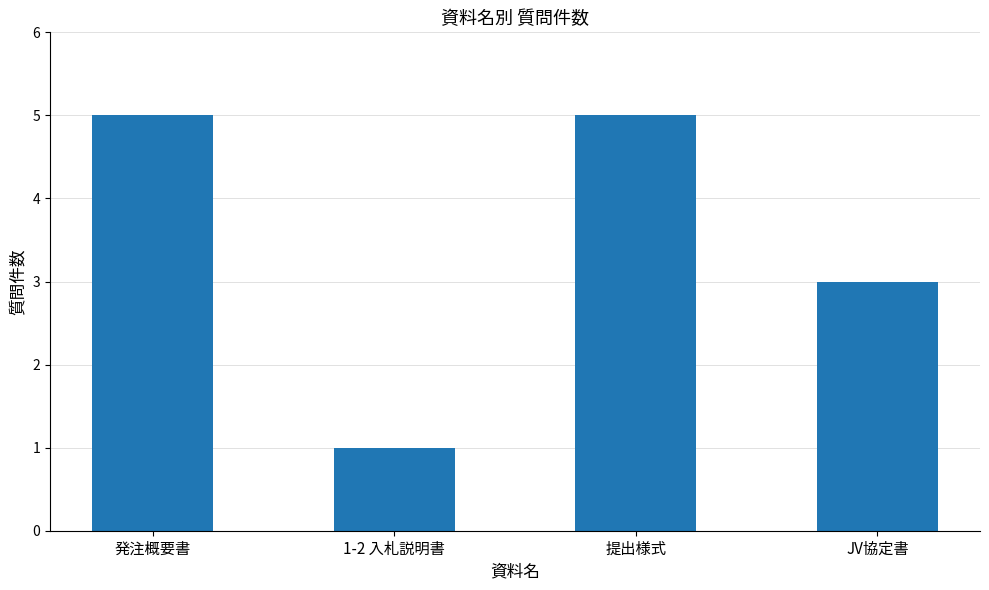

Reading left to right, transcribe all the data shown in this chart.

発注概要書=5	1-2 入札説明書=1	提出様式=5	JV協定書=3